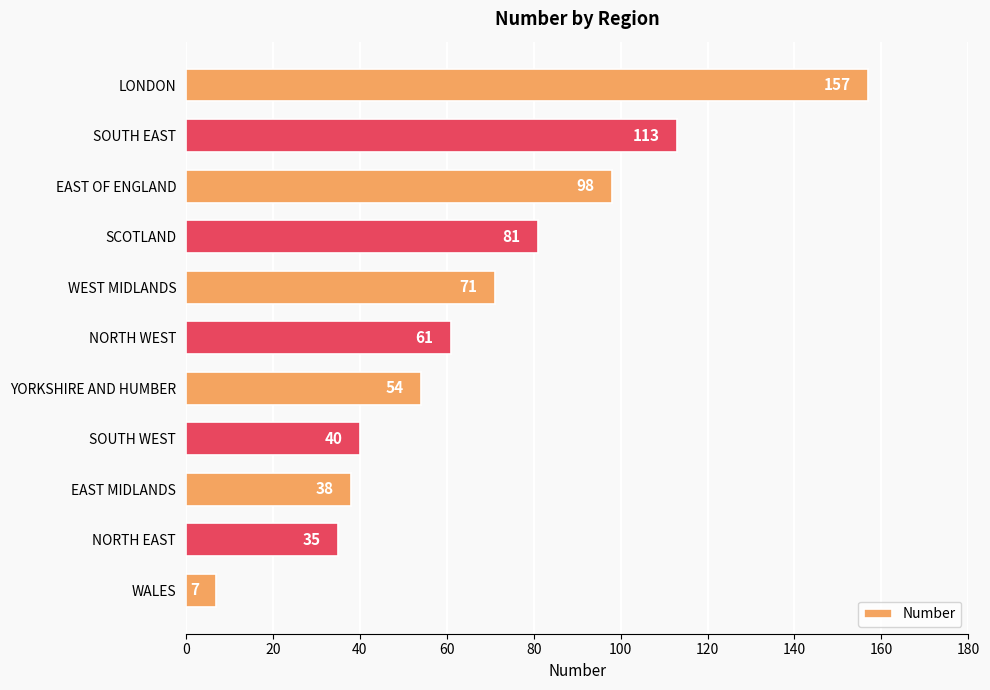

List the labels in order of value, largest first.

LONDON, SOUTH EAST, EAST OF ENGLAND, SCOTLAND, WEST MIDLANDS, NORTH WEST, YORKSHIRE AND HUMBER, SOUTH WEST, EAST MIDLANDS, NORTH EAST, WALES